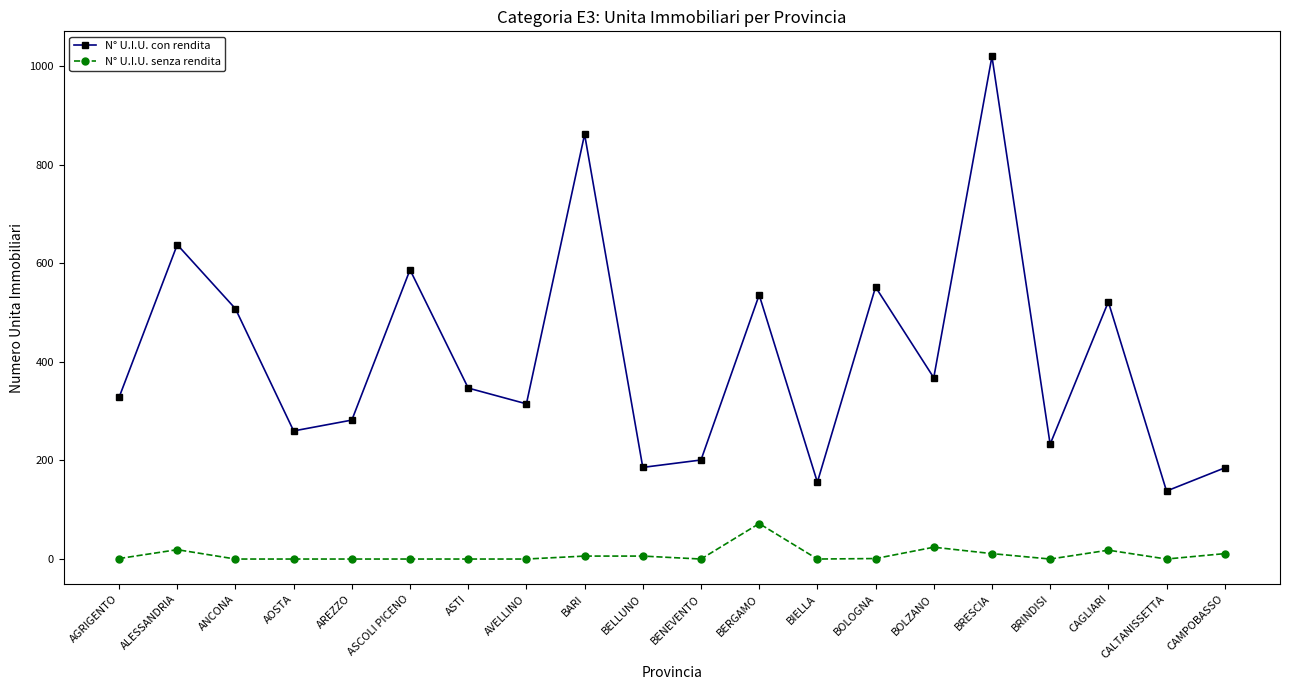

List the series in order of their overall mean, highest first.

N° U.I.U. con rendita, N° U.I.U. senza rendita